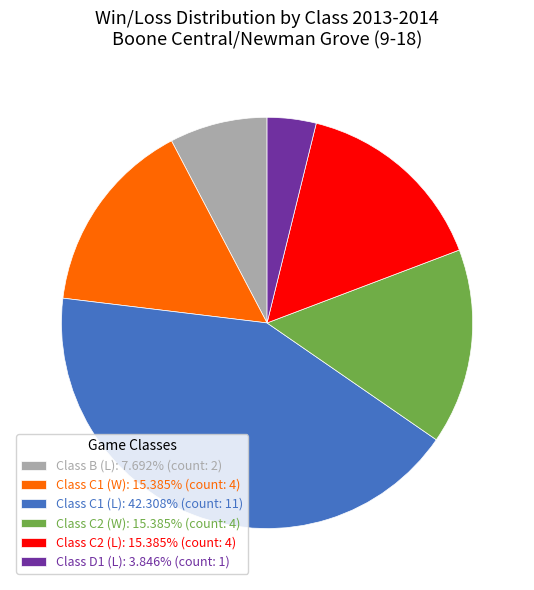

Does Class C1 (L): 42.308% (count: 11) account for over 50% of the chart?

No